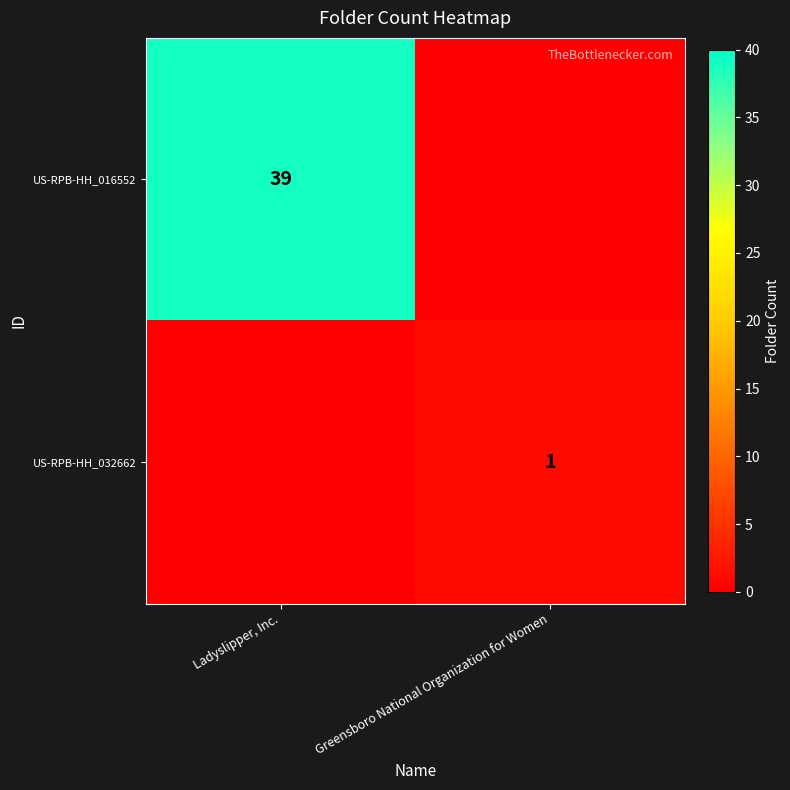

How many categories are shown in the chart?

2